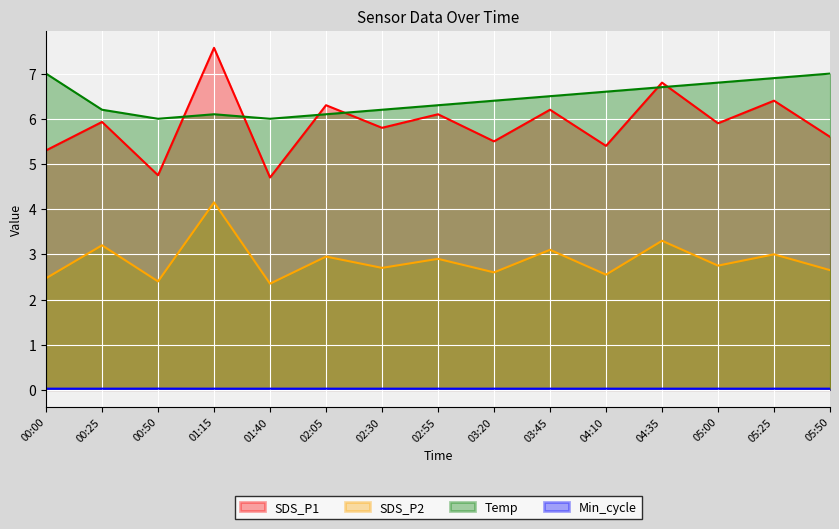

What is the sum of the Min_cycle values at 00:25 and 00:50?

0.1